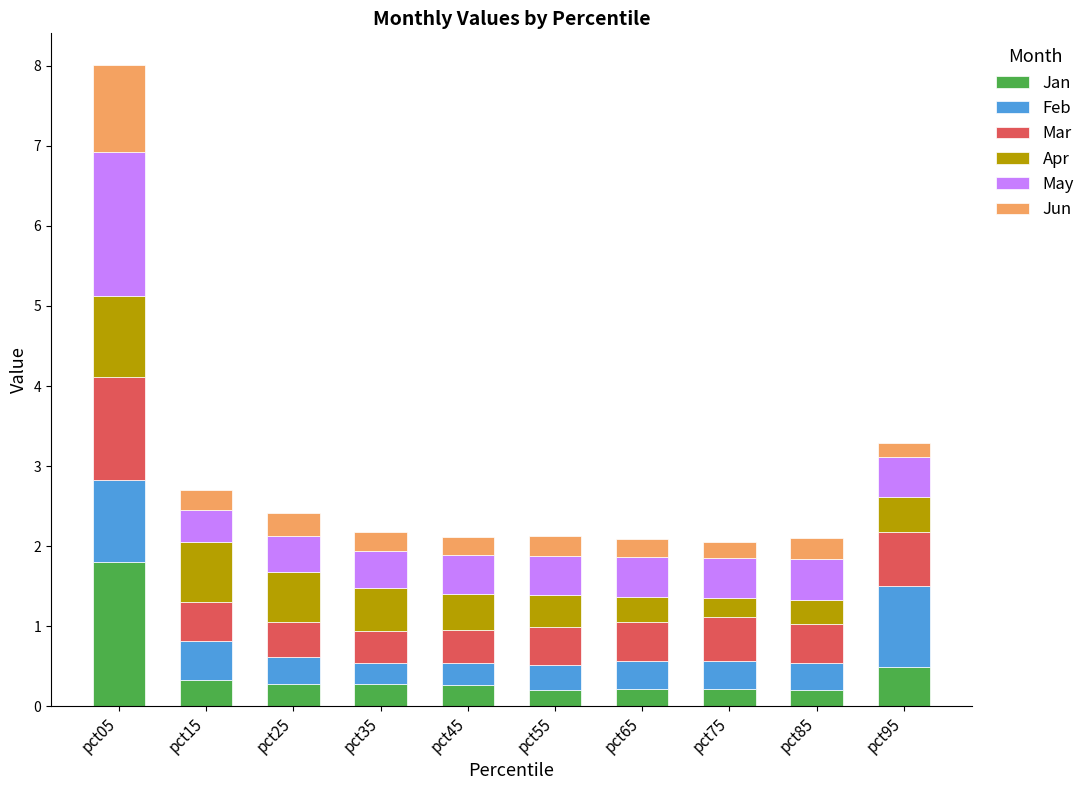

At which label does Jan reach its peak?

pct05